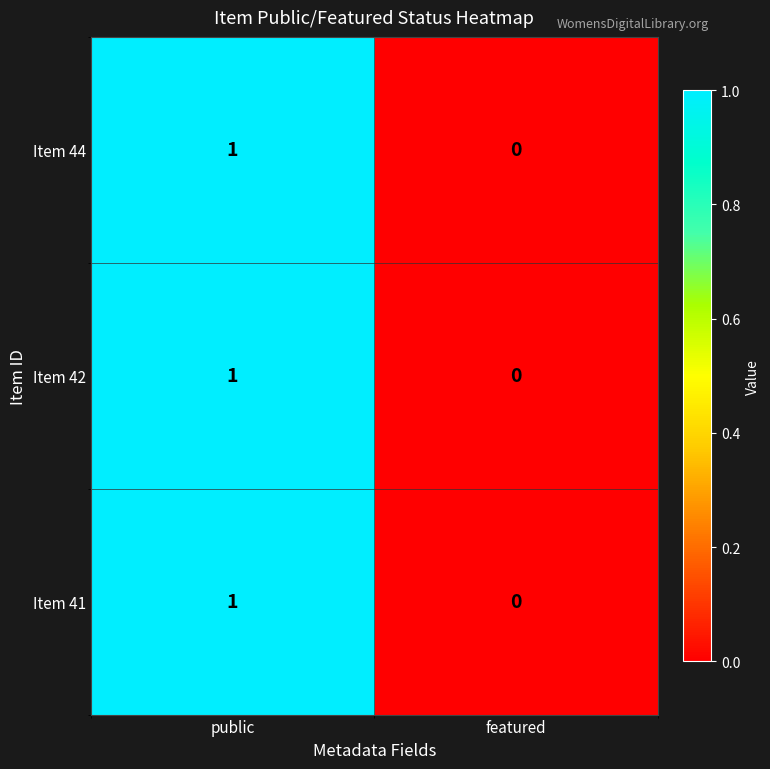

At which category is the sum across all series the highest?

public